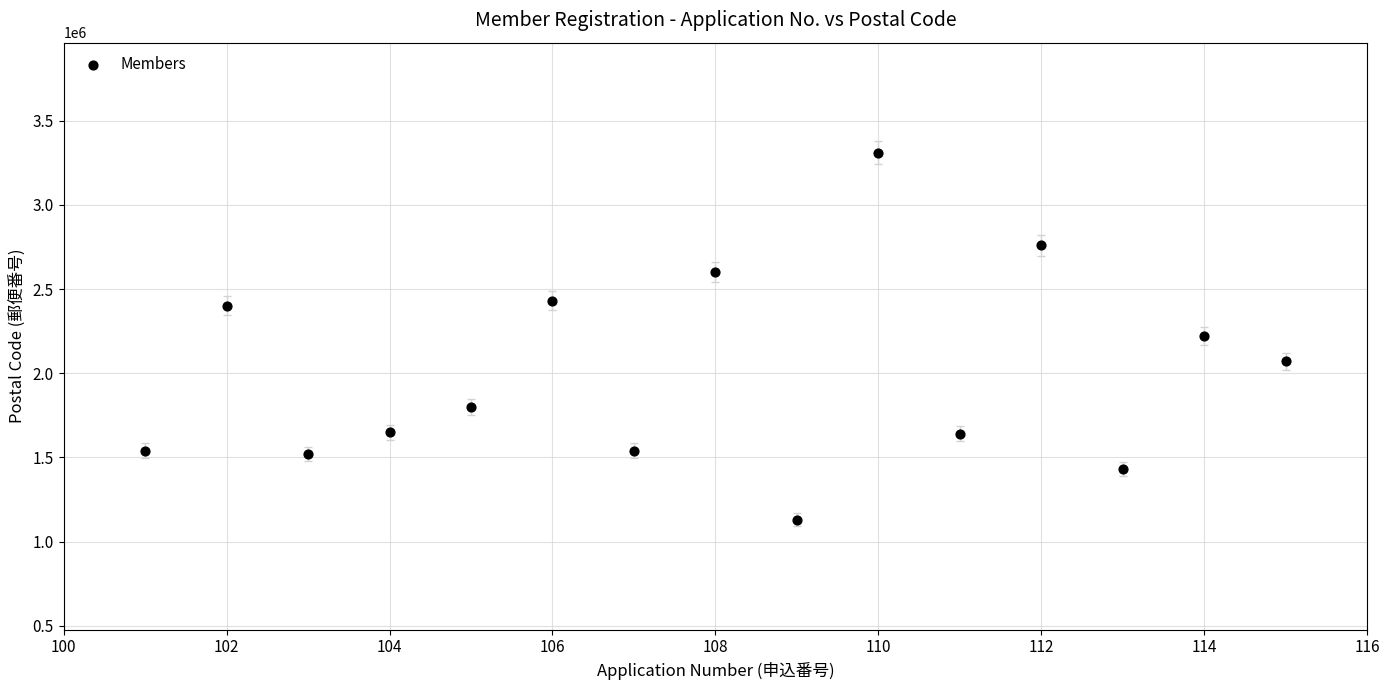

What is the range of Y values (max minus min)?

2180054